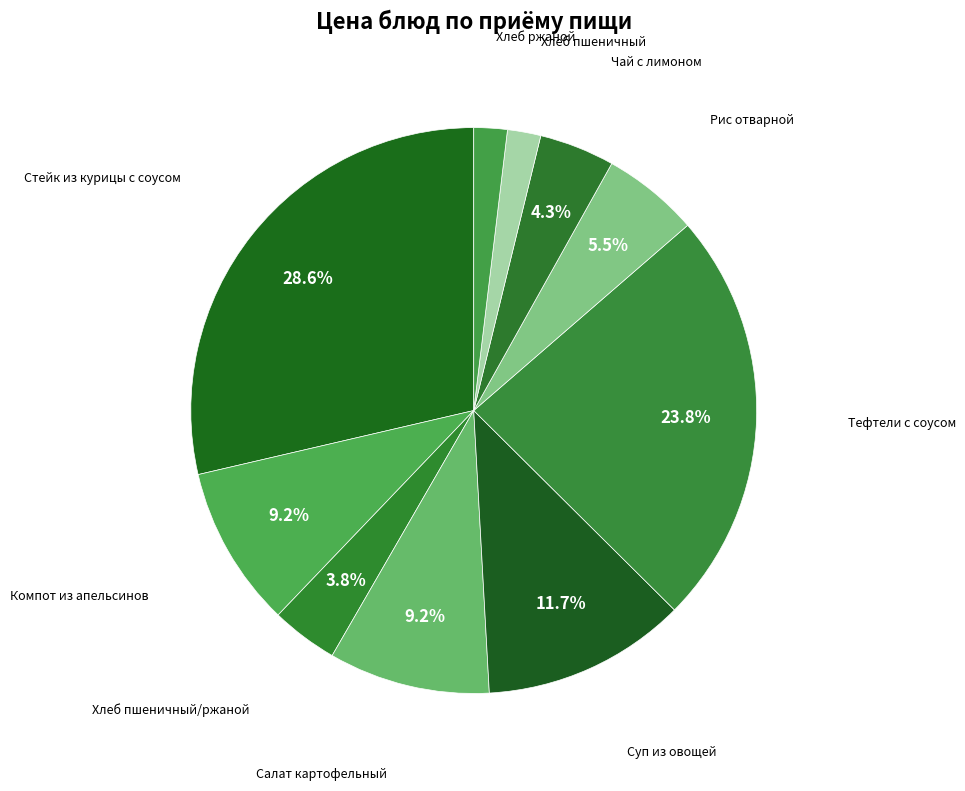

To the nearest percent, what percentage of the pie is Хлеб пшеничный?

2%